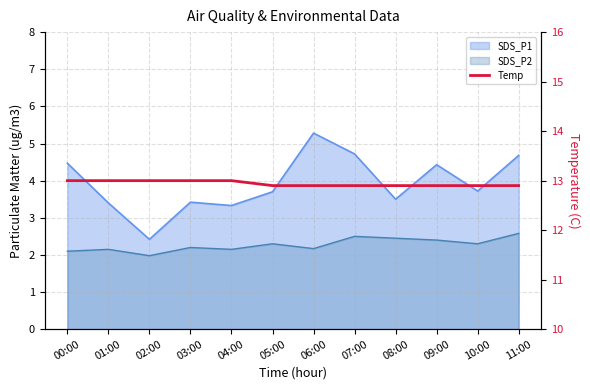

What is the difference between the maximum and minimum values?

0.1